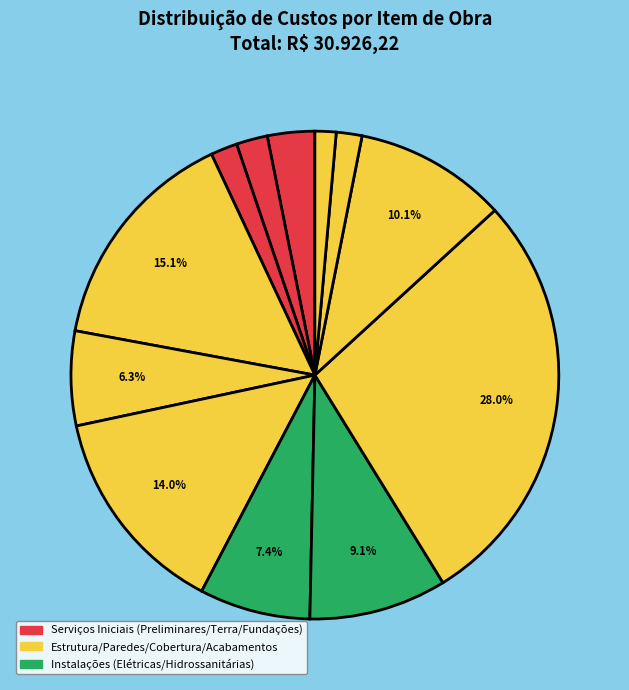

How many slices are in this pie chart?

12